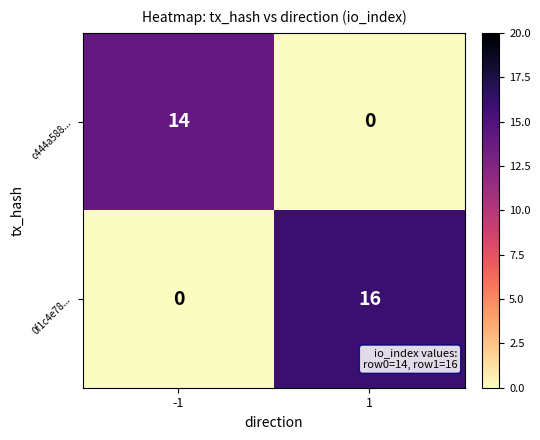

What is the maximum value for c444a588...?

14